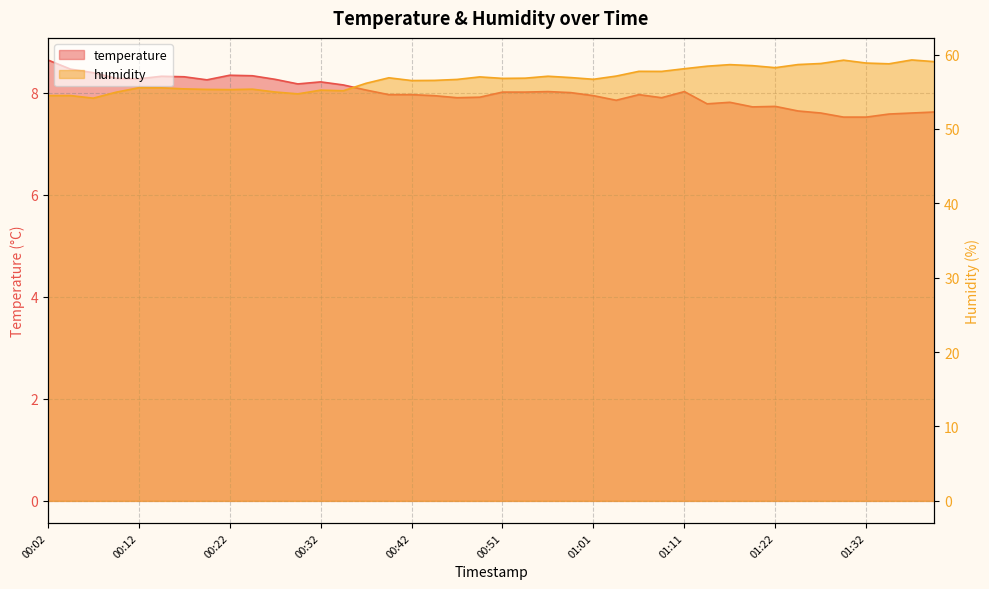

How many interior local peaks does the humidity series have?

10